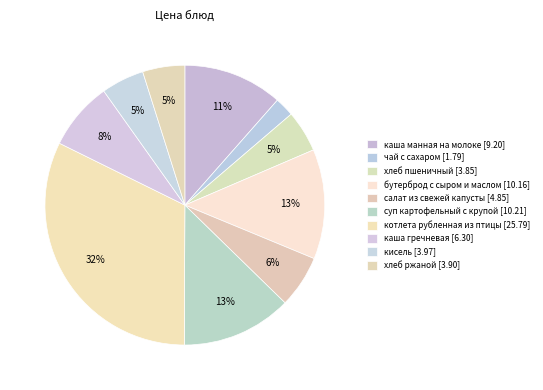

What is the change in value from салат из свежей капусты to котлета рубленная из птицы?

+20.9